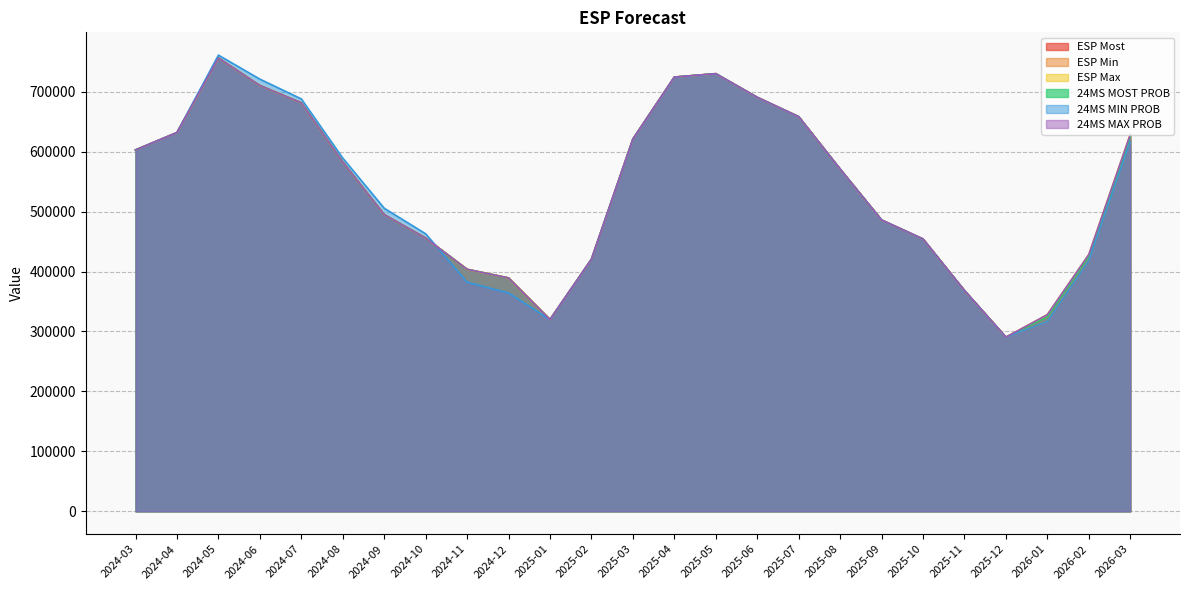

How many values in the 24MS MAX PROB series are below 570929?

12